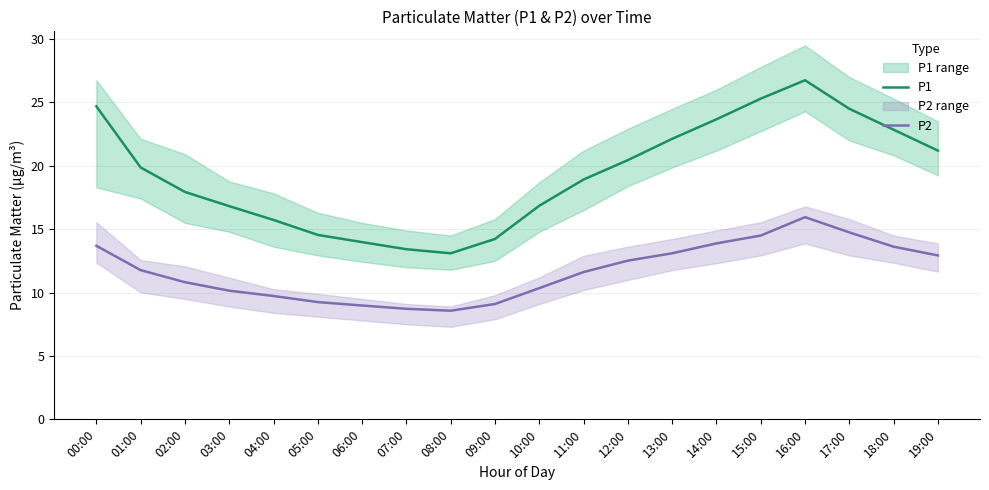

What is the maximum value shown in the chart?

26.8